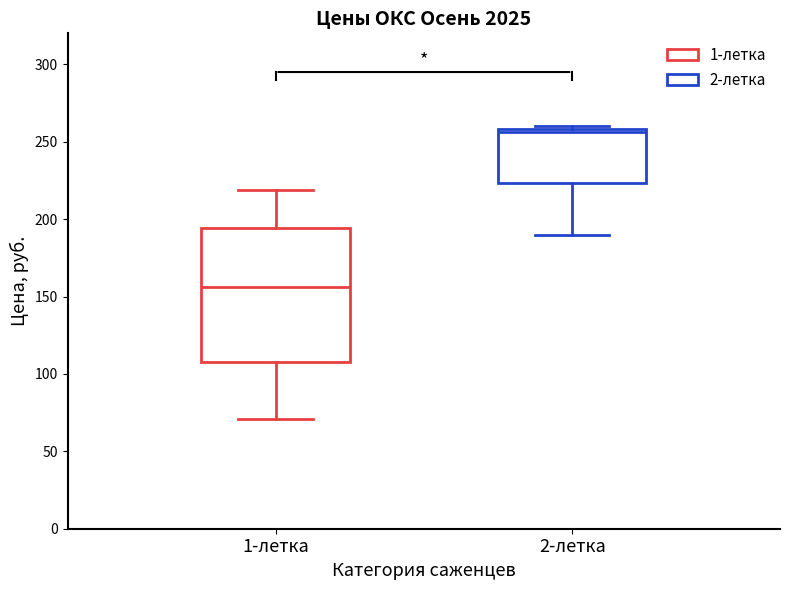

Which box is the tallest, from its lower edge to its upper edge?

1-летка